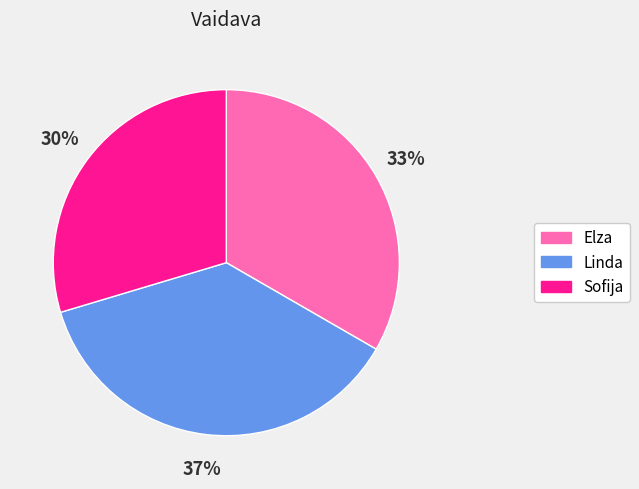

To the nearest percent, what is the difference between the largest and smallest slice percentages?

7%